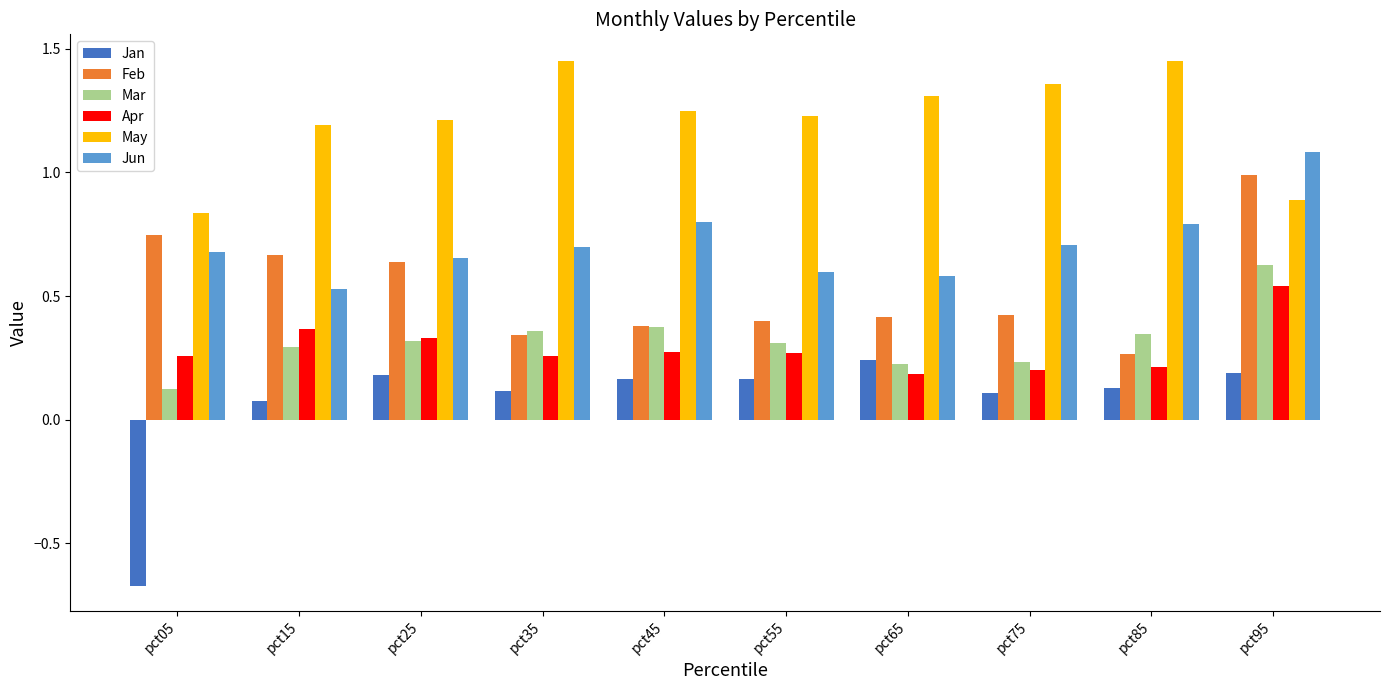

Is the value of Apr at pct25 greater than the value of Jan at pct35?

Yes